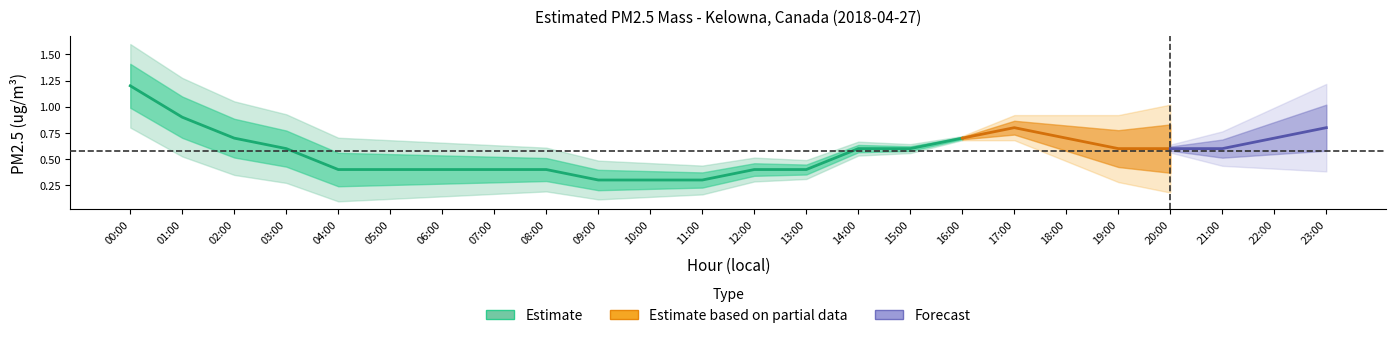

Where is the data nearest to the value 0?

9